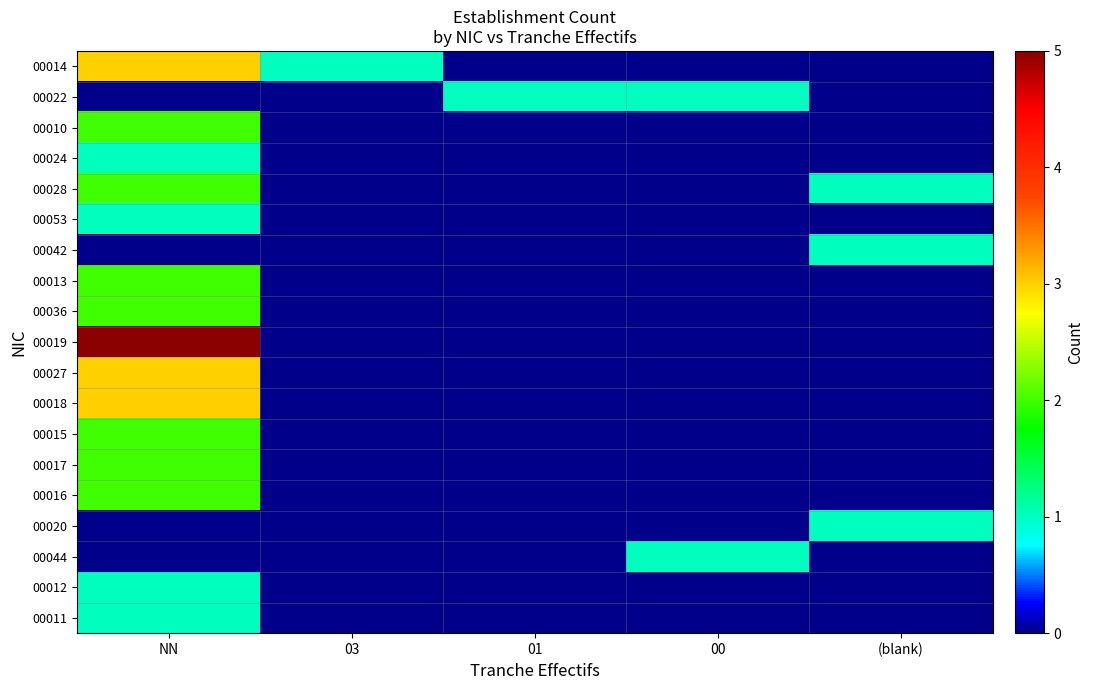

How many categories are shown in the chart?

5